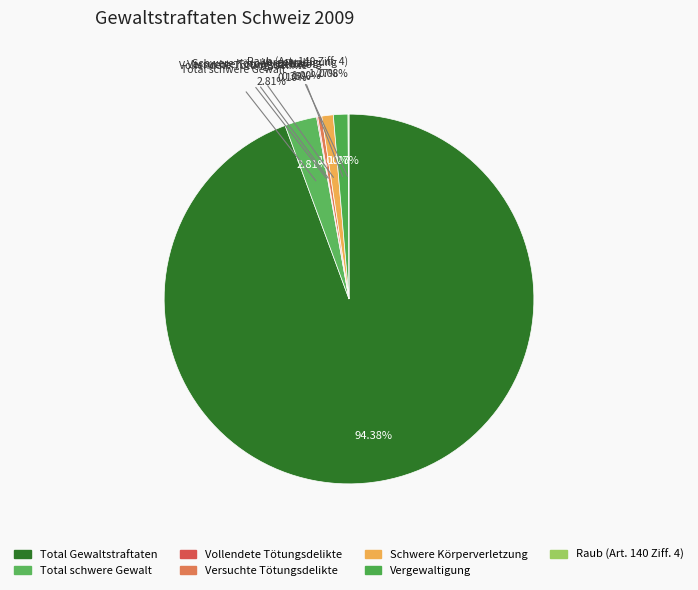

Which slice is the largest?

Total Gewaltstraftaten